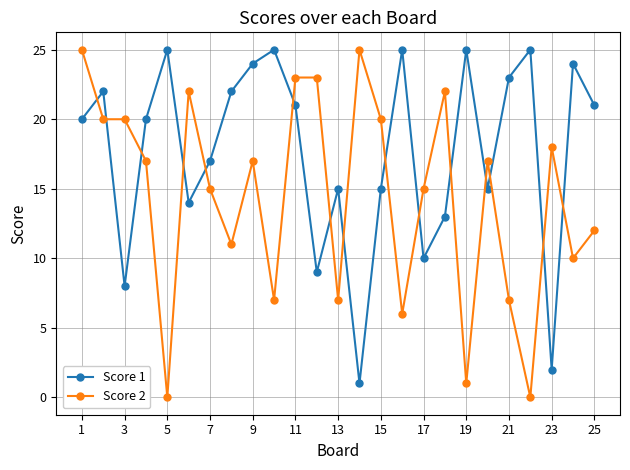

True or false: Score 2 has more than 2 points higher than both neighbors.

True